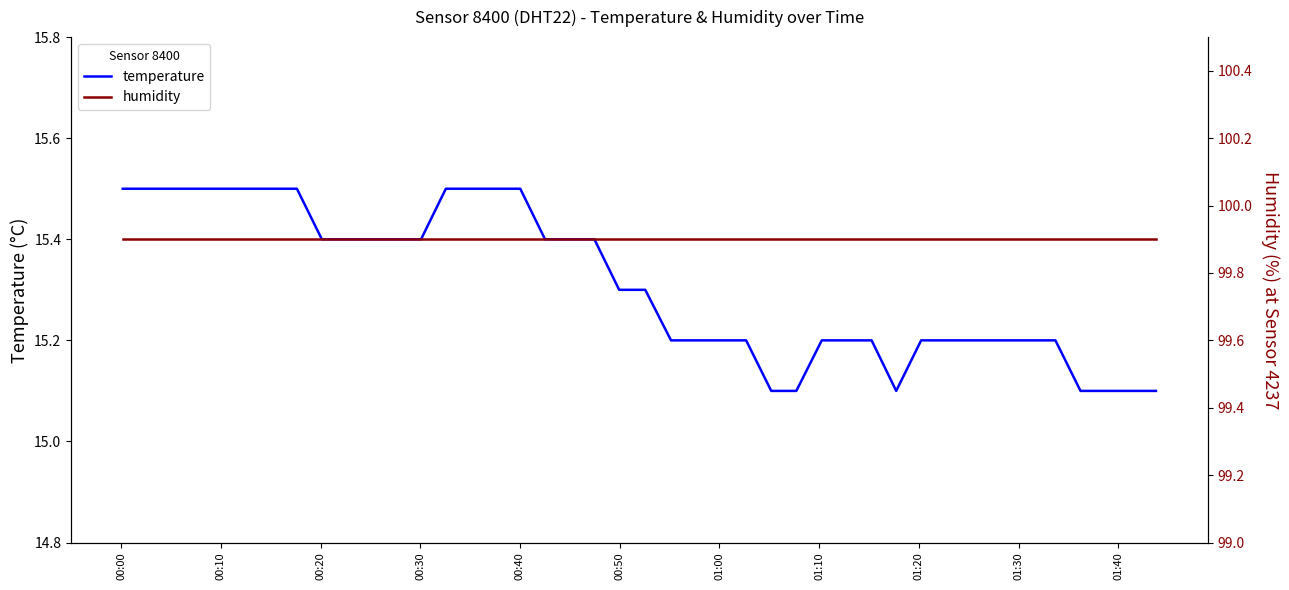

Which has a higher value, 01:10 or 01:00?

01:10